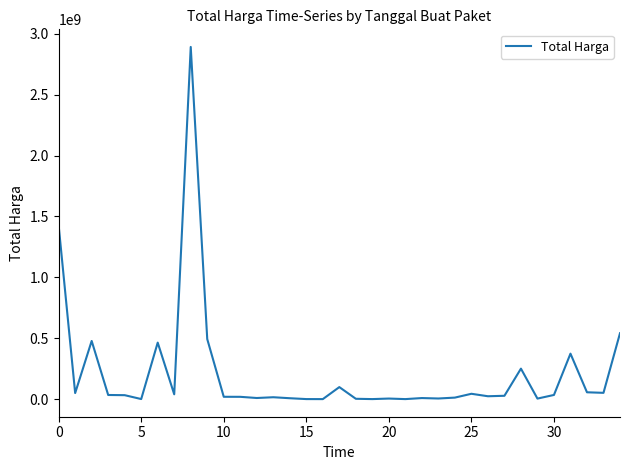

What is the difference between the maximum and minimum values?

2892044000